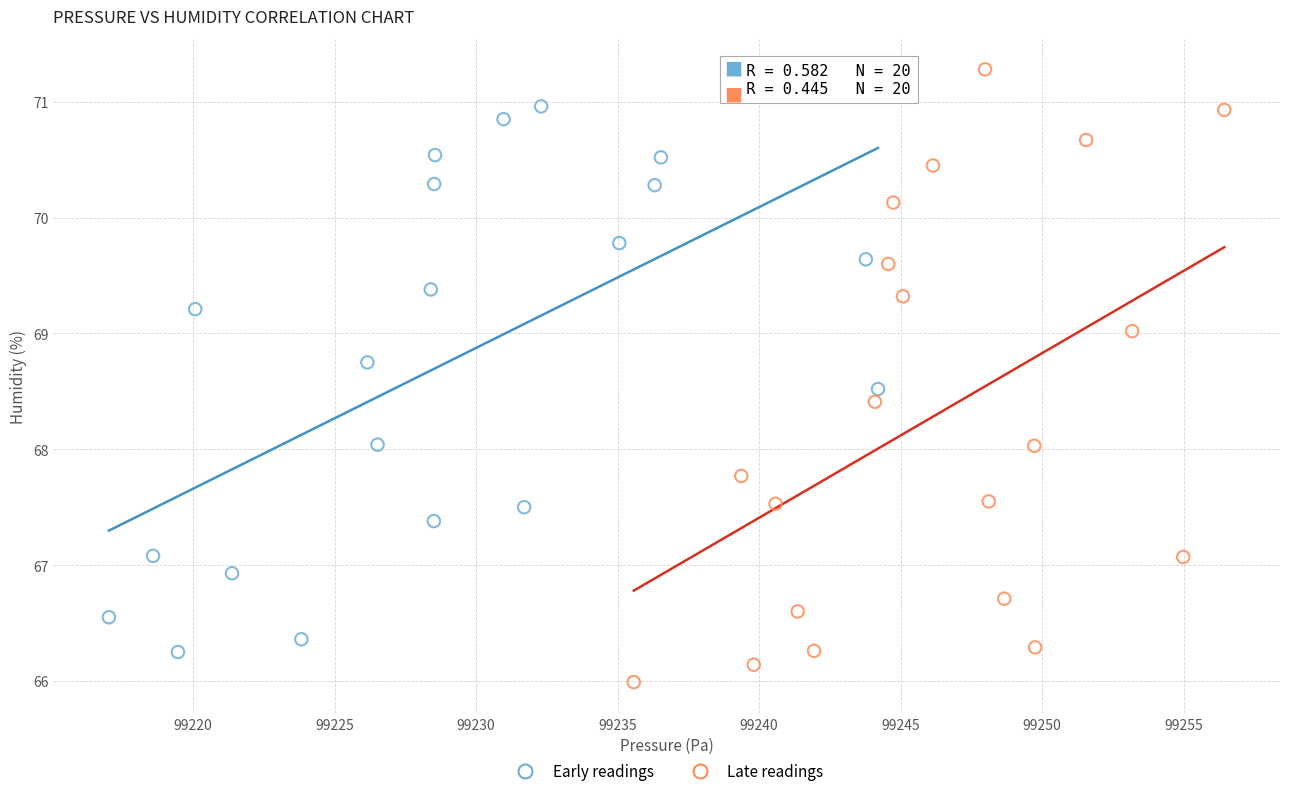

Which series has the largest Y range (max minus min)?

Late readings